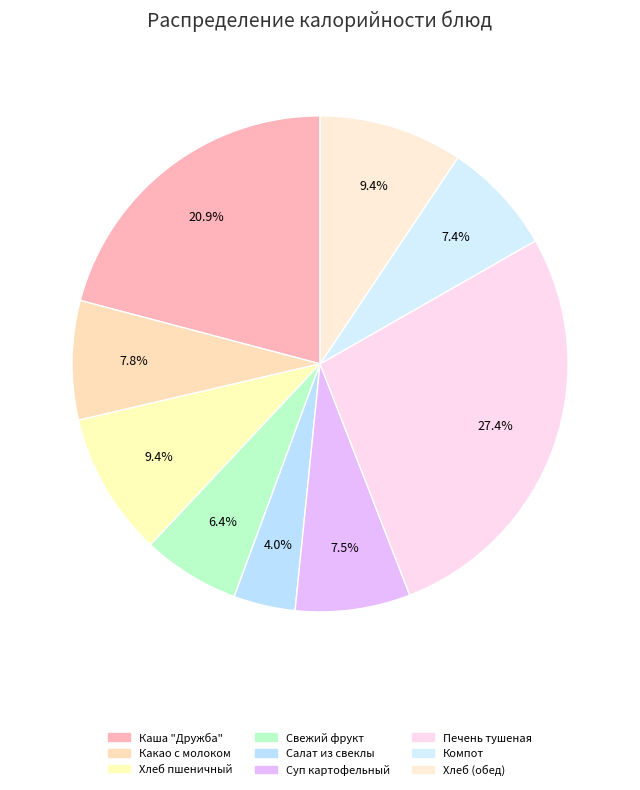

How many slices are in this pie chart?

9